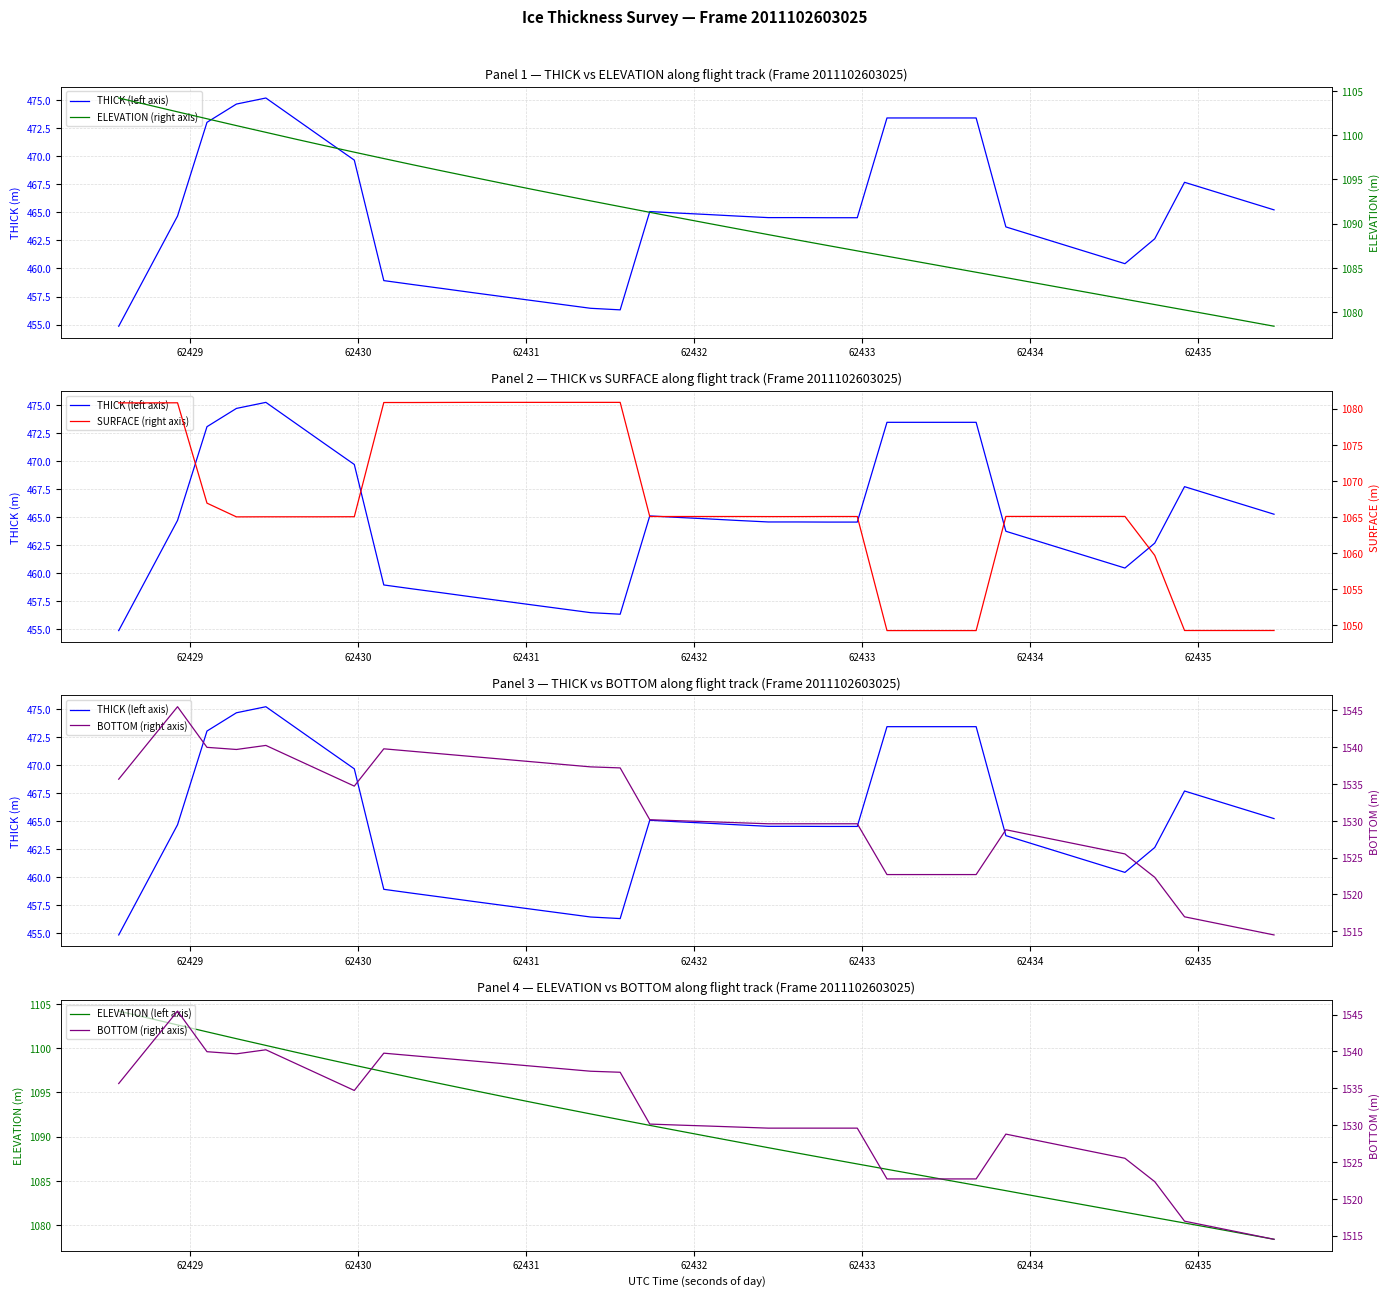

What is the difference between the maximum and second lowest values in the ELEVATION (right axis) series?

25.2